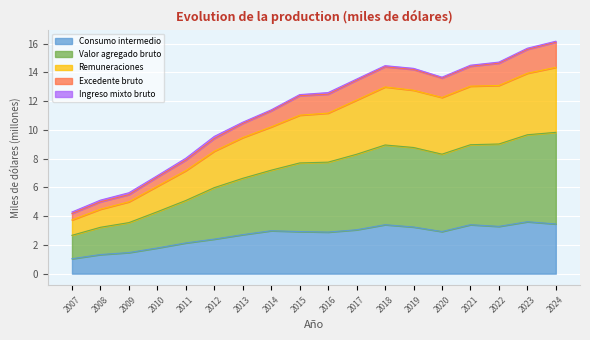

What is the highest value of the Consumo intermedio series?

3.6